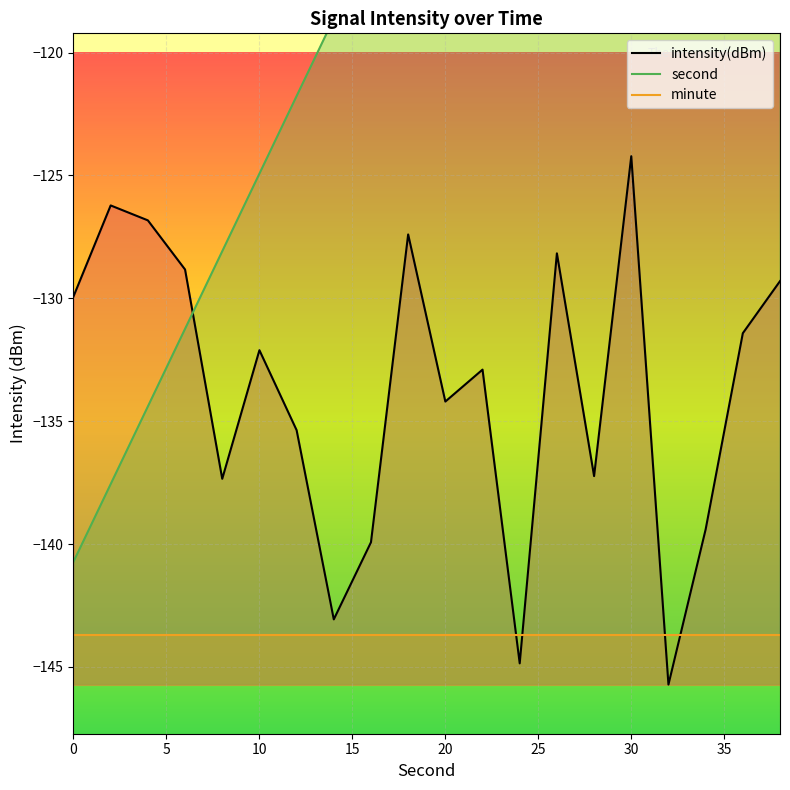

List the series in order of their overall mean, highest first.

second, intensity(dBm), minute